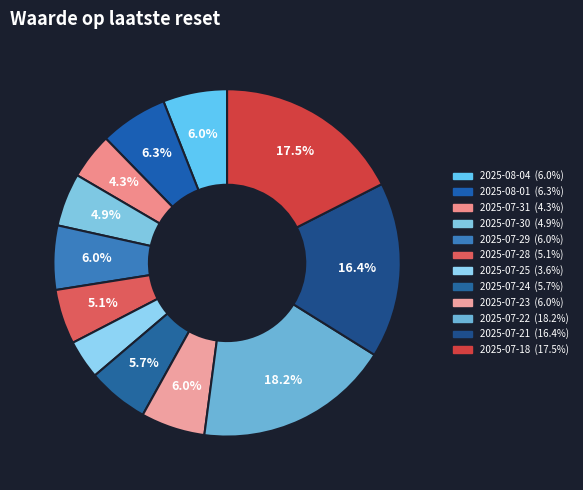

What percentage do 2025-07-31 and 2025-07-28 together represent?

9.4%